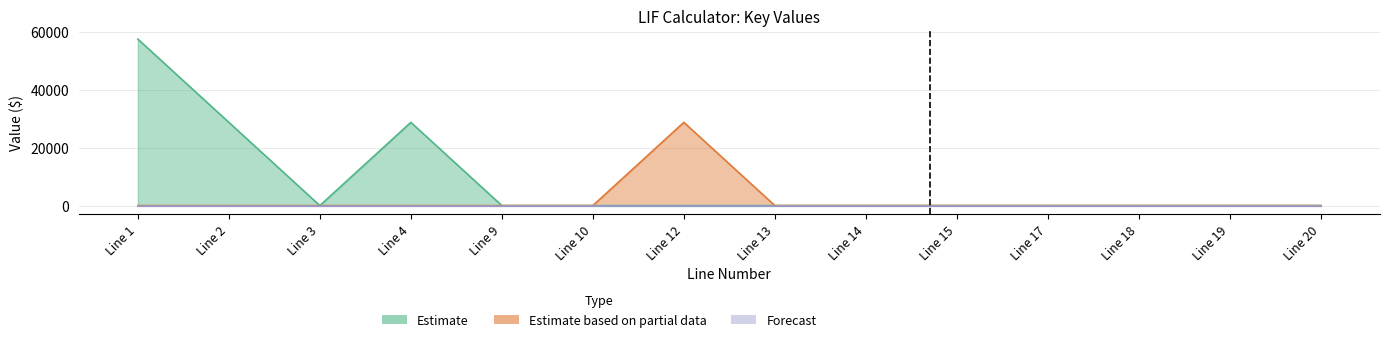

True or false: Forecast and Estimate cross at least once.

False